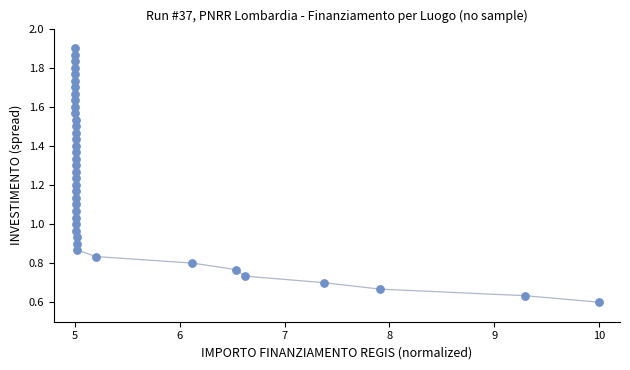

What is the range of X values (max minus min)?

5.0